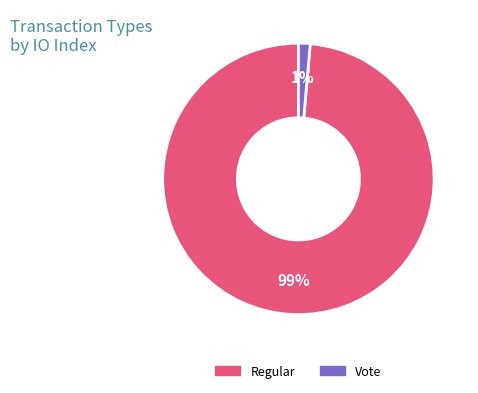

Is there a majority slice in this chart?

Yes